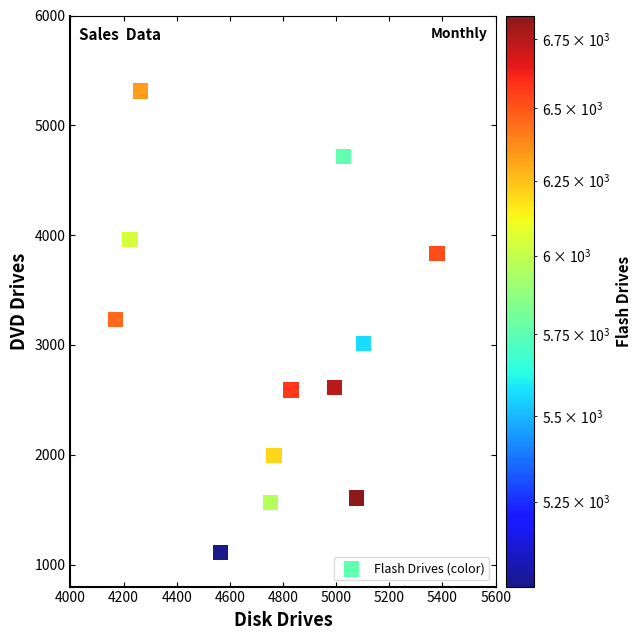

What is the range of X values (max minus min)?

1208